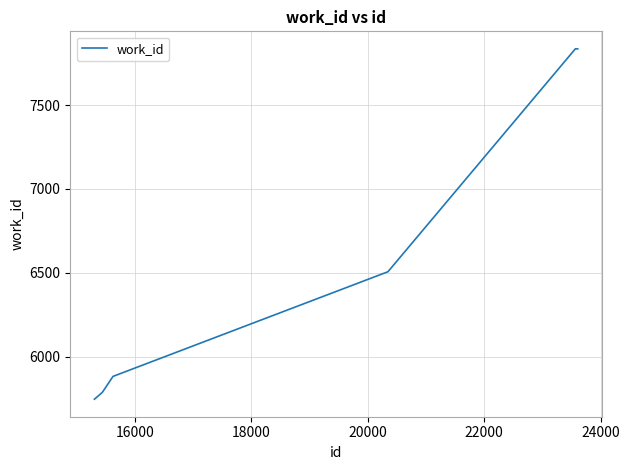

What is the greatest value displayed?

7835